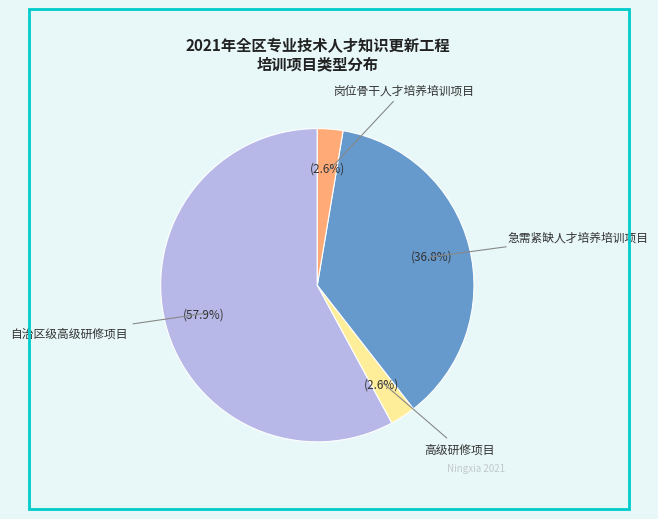

Is there a majority slice in this chart?

Yes